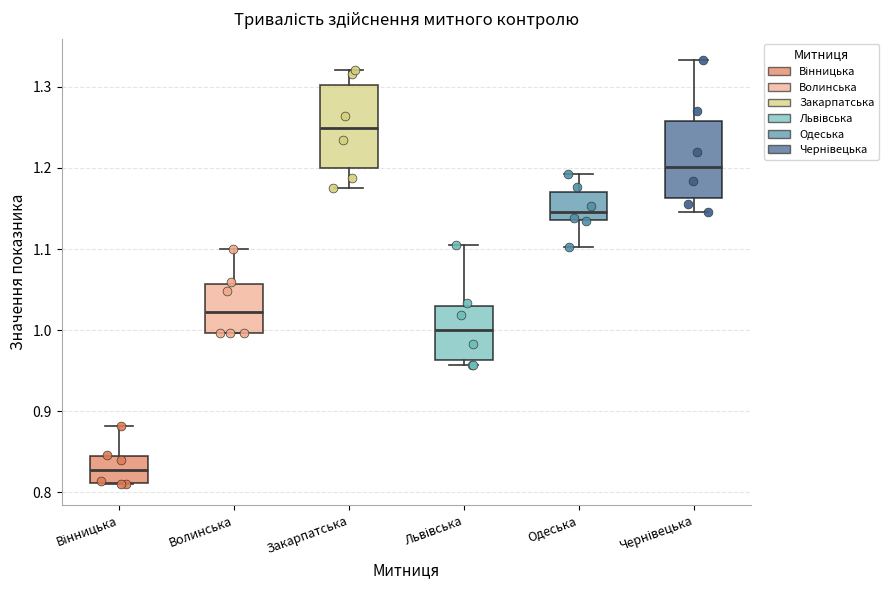

Which box has the lowest median line?

Вінницька